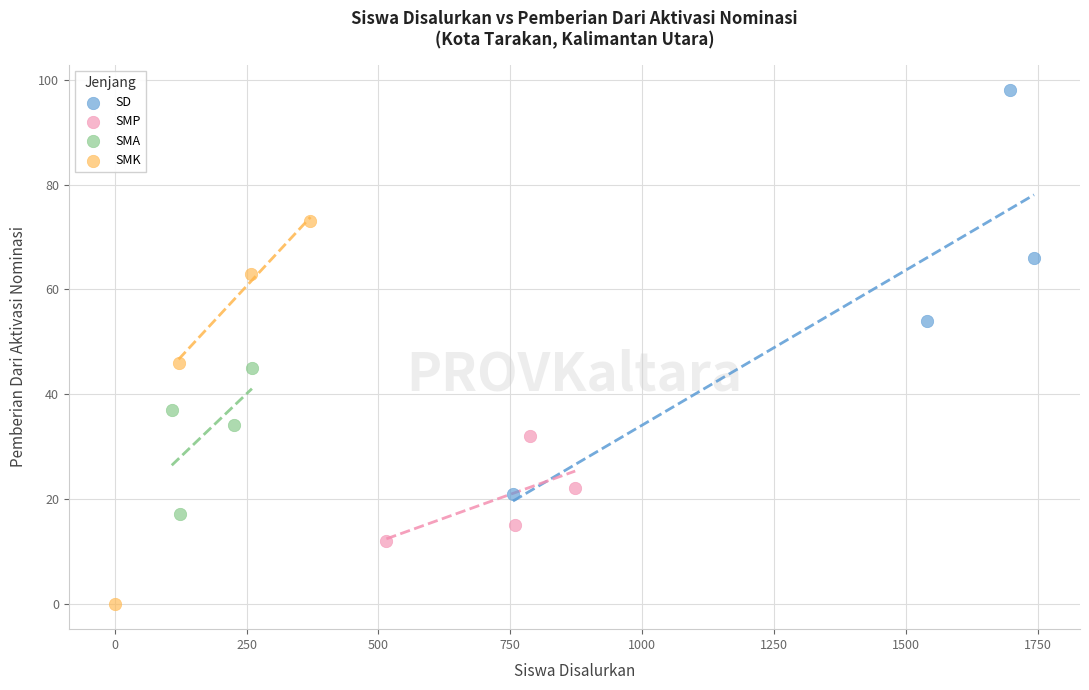

Which series reaches the maximum Y coordinate?

SD